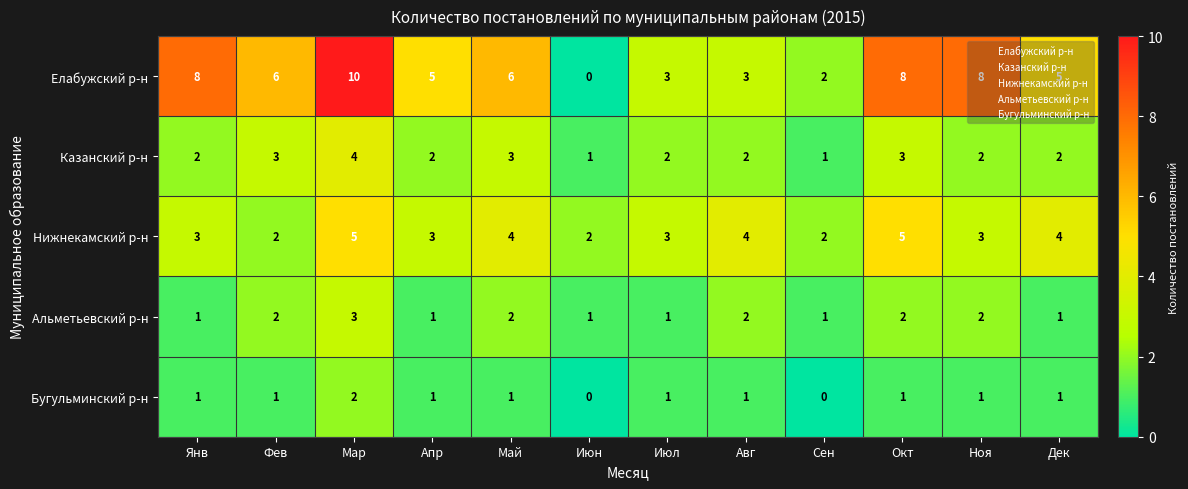

Which series has the widest spread of values?

Елабужский р-н